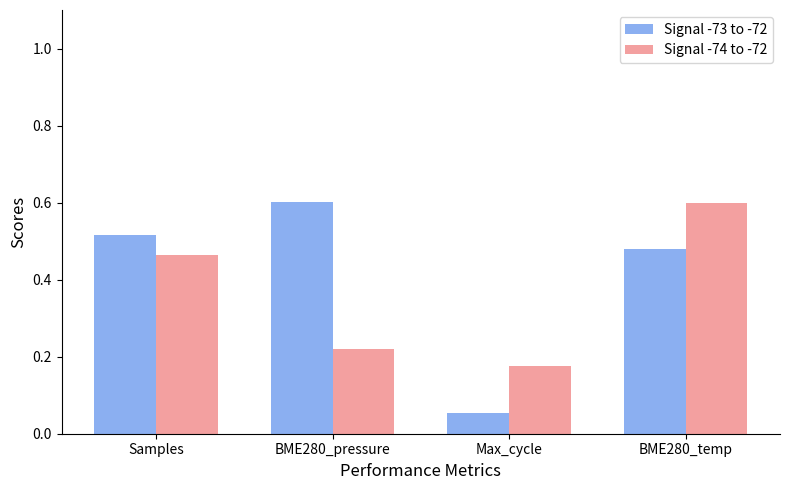

The Signal -74 to -72 series shows 0.2 at BME280_temp. True or false?

False